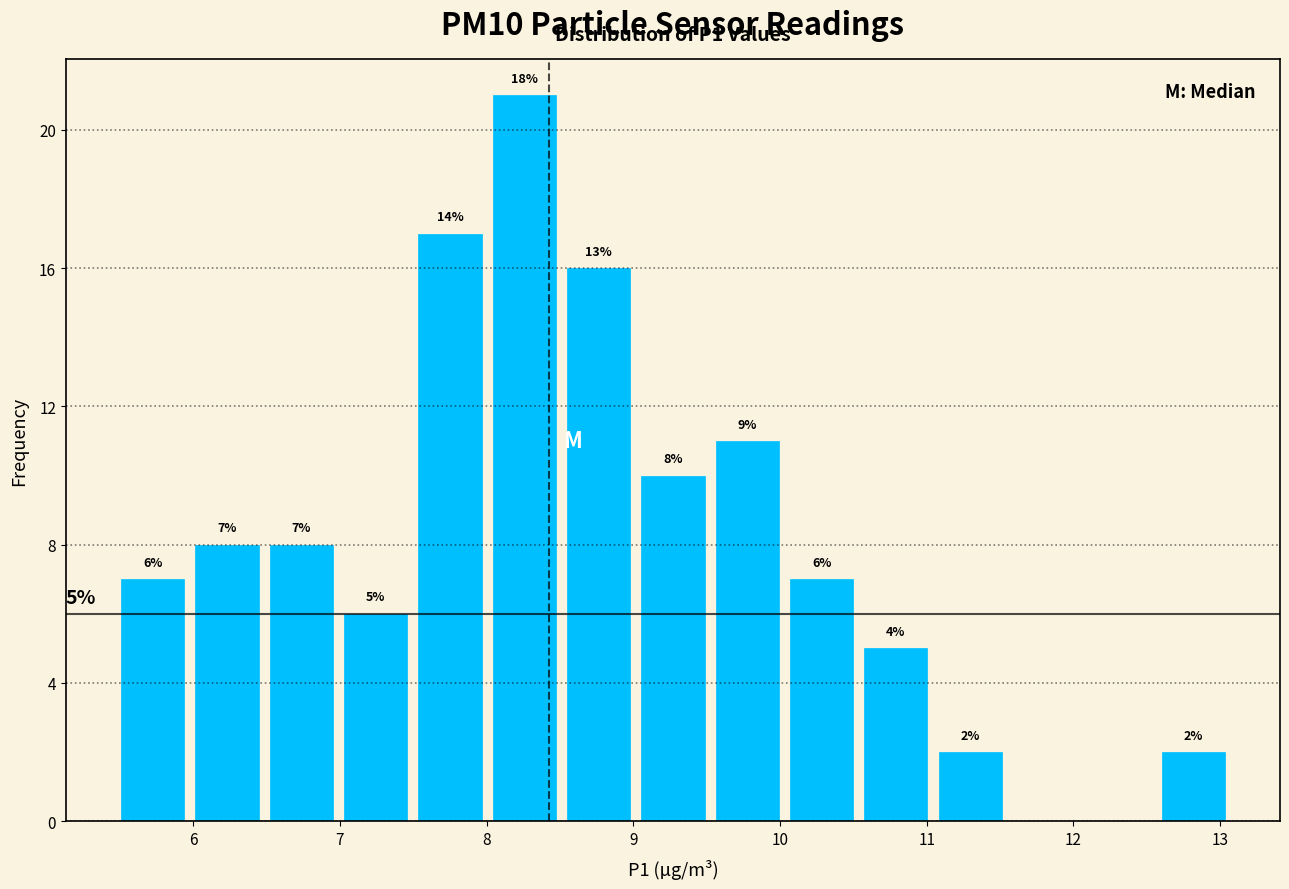

Which range on the x-axis has the tallest bar?

8.0 to 8.5